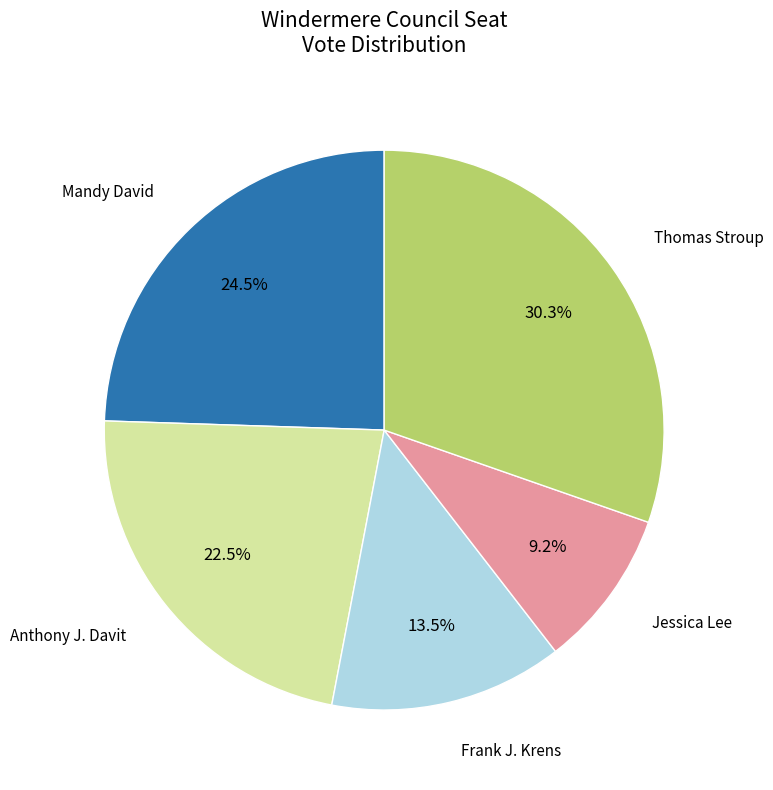

Is there any slice that represents more than half of the pie?

No